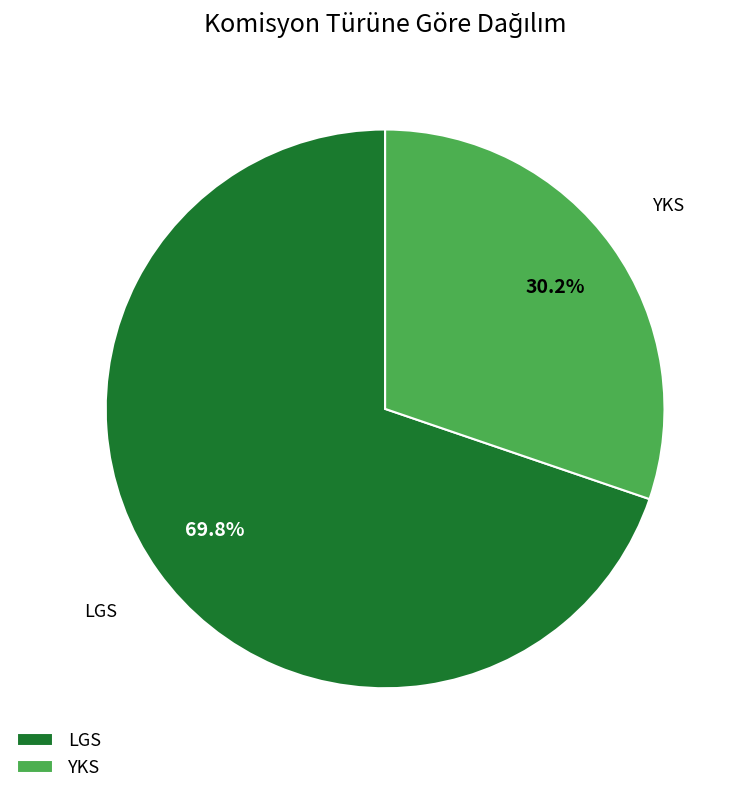

Which category has the smallest portion of the pie?

YKS